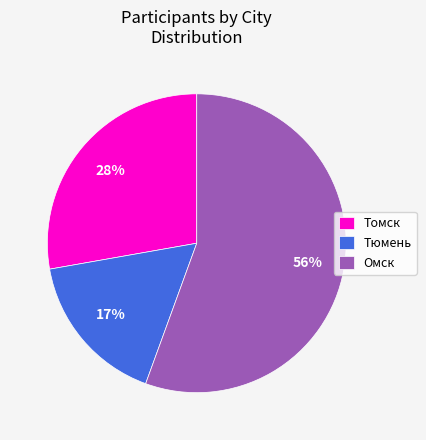

What percentage is the Томск slice, to the nearest percent?

28%